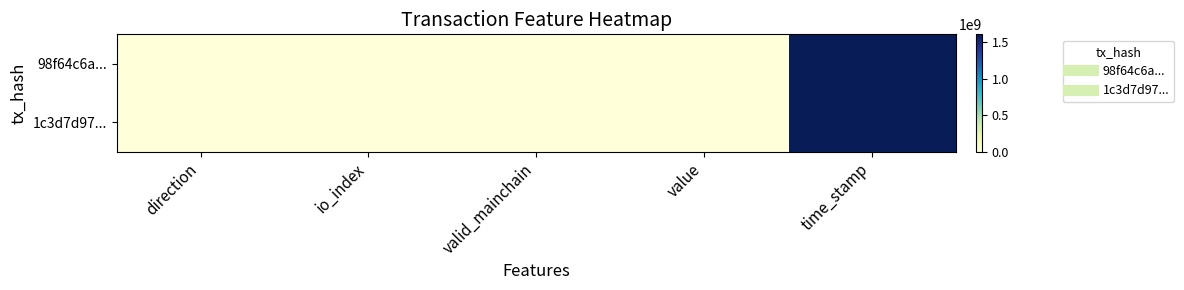

Reading left to right, extract all data points from this chart.

98f64c6a...: direction=-1.0	io_index=6.0	valid_mainchain=1.0	value=0.2	time_stamp=1602733114.0
1c3d7d97...: direction=1.0	io_index=0.0	valid_mainchain=1.0	value=0.2	time_stamp=1602733039.0